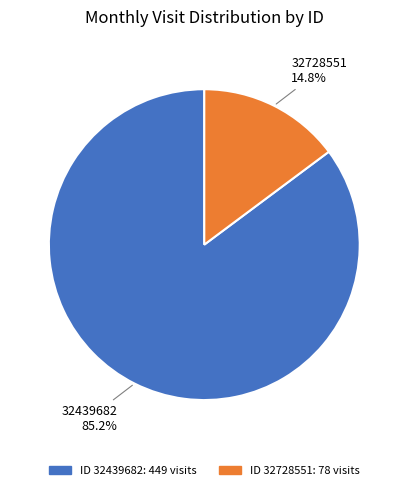

Does any single category account for the majority?

Yes